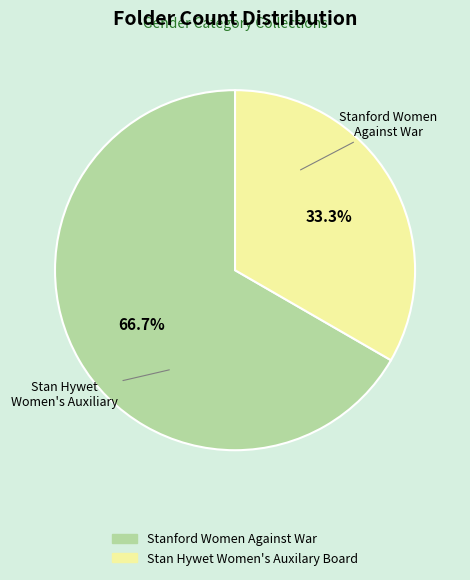

Which slice is the largest?

Stanford Women Against War